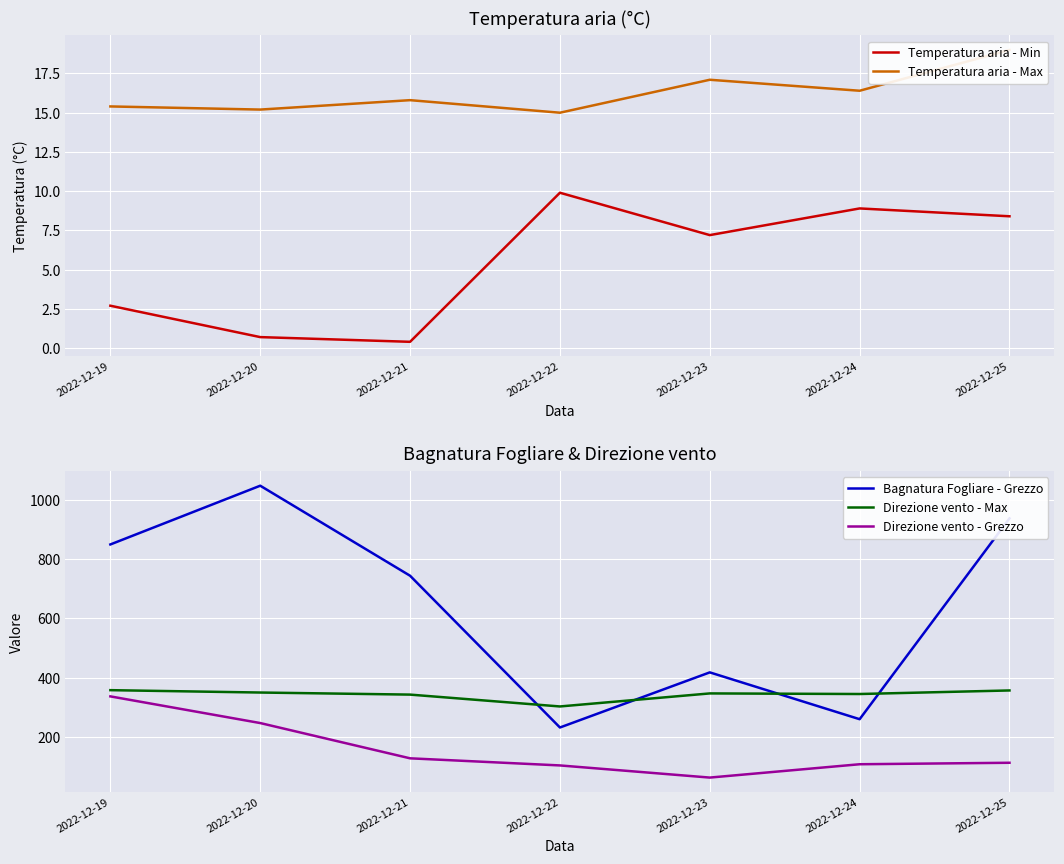

How many values in the Direzione vento - Max series exceed 347?

3